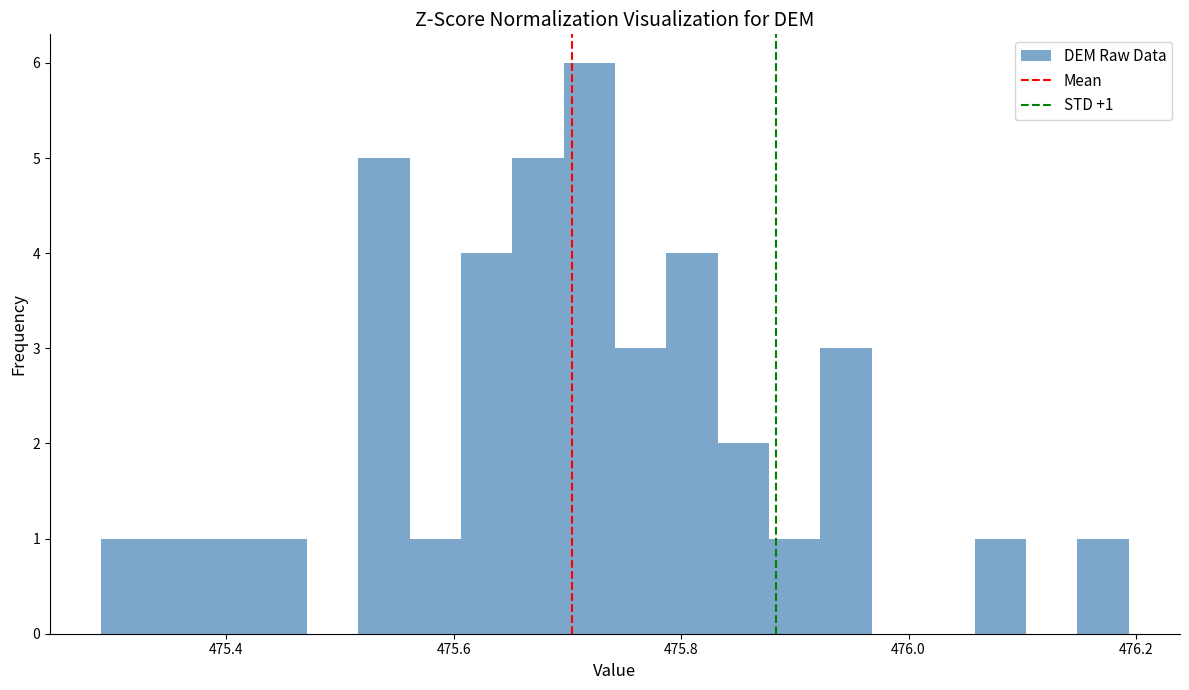

Around what value on the x-axis is the tallest bar? Give the approximate position of its centre, as read against the axis.

475.72